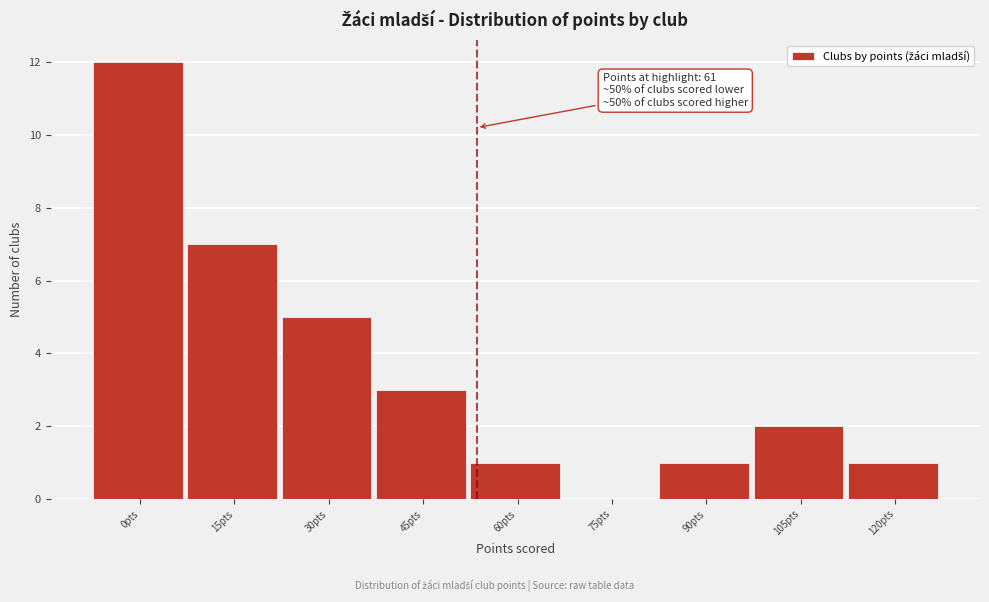

Reading right to left, extract all data points from this chart.

120pts=1	105pts=2	90pts=1	75pts=0	60pts=1	45pts=3	30pts=5	15pts=7	0pts=12